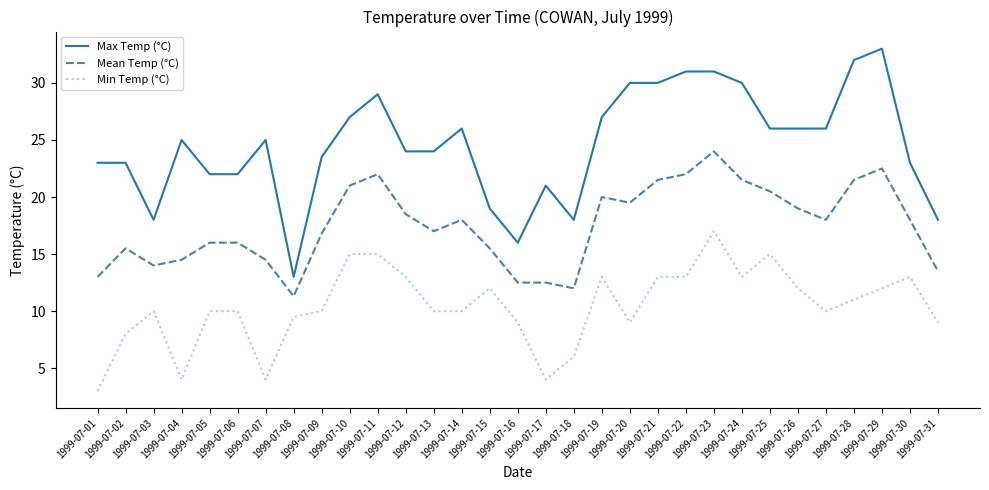

What is the total value across all series at 1999-07-17?

37.5